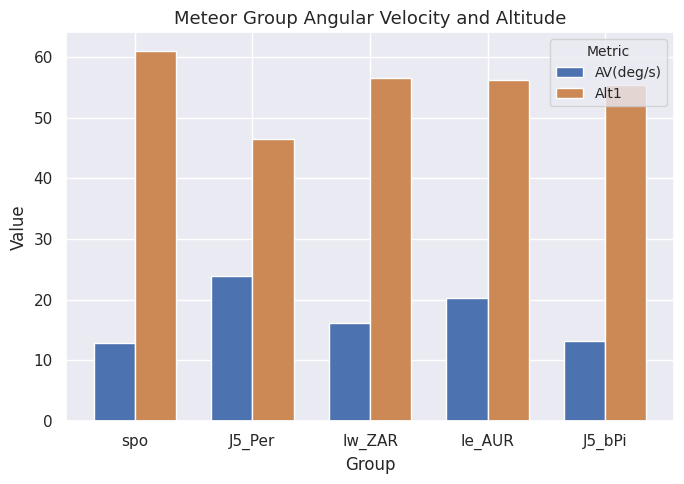

Reading left to right, what are all the values shown in this chart?

AV(deg/s): 12.8	23.9	16.2	20.3	13.2
Alt1: 61.0	46.4	56.6	56.2	55.4